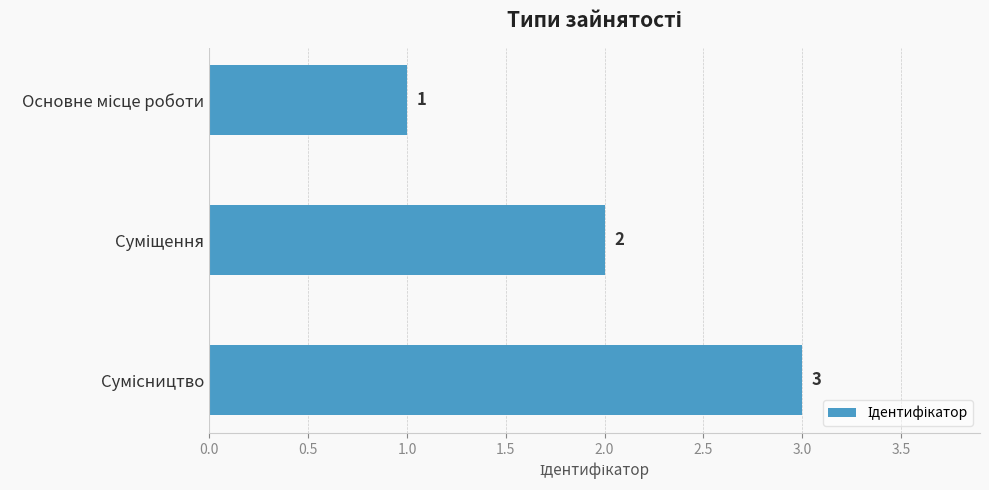

What is the sum of all values?

6